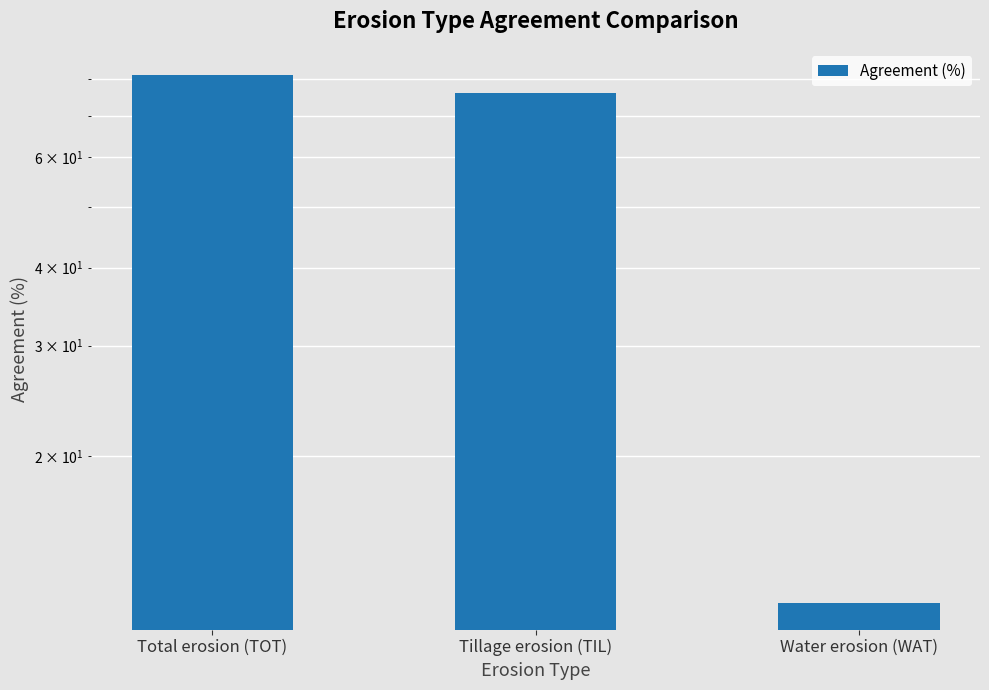

Read the value at Water erosion (WAT).

11.6